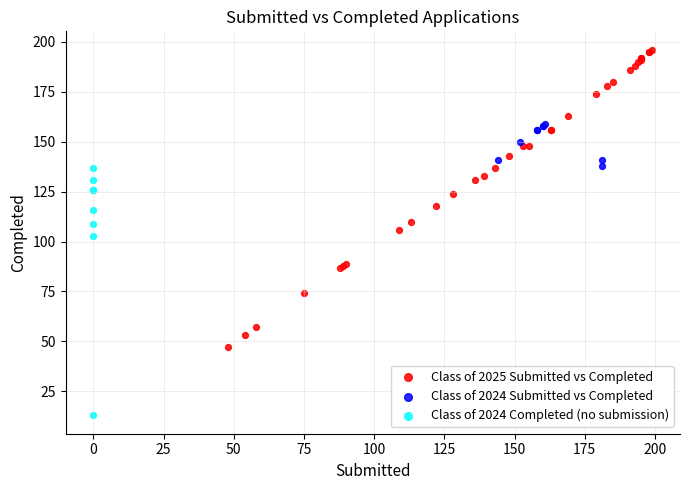

Which series has the widest spread of Y values?

Class of 2025 Submitted vs Completed